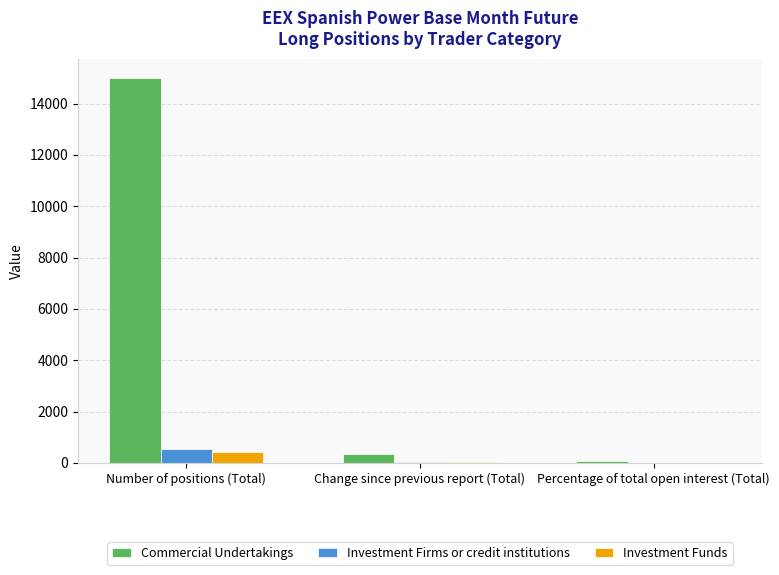

Where is Commercial Undertakings nearest to the value 7545?

Change since previous report (Total)